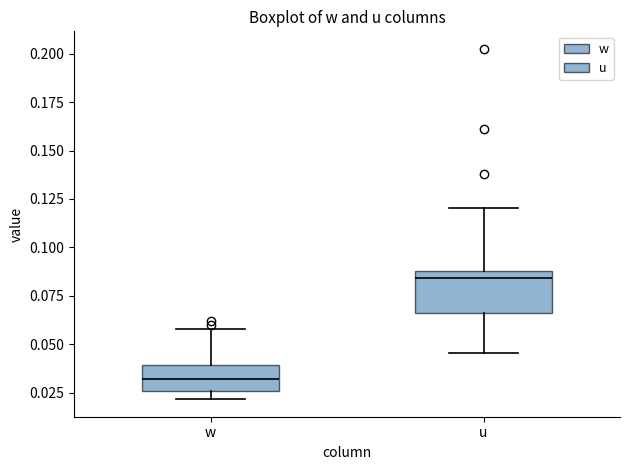

Which box is the tallest, from its lower edge to its upper edge?

u